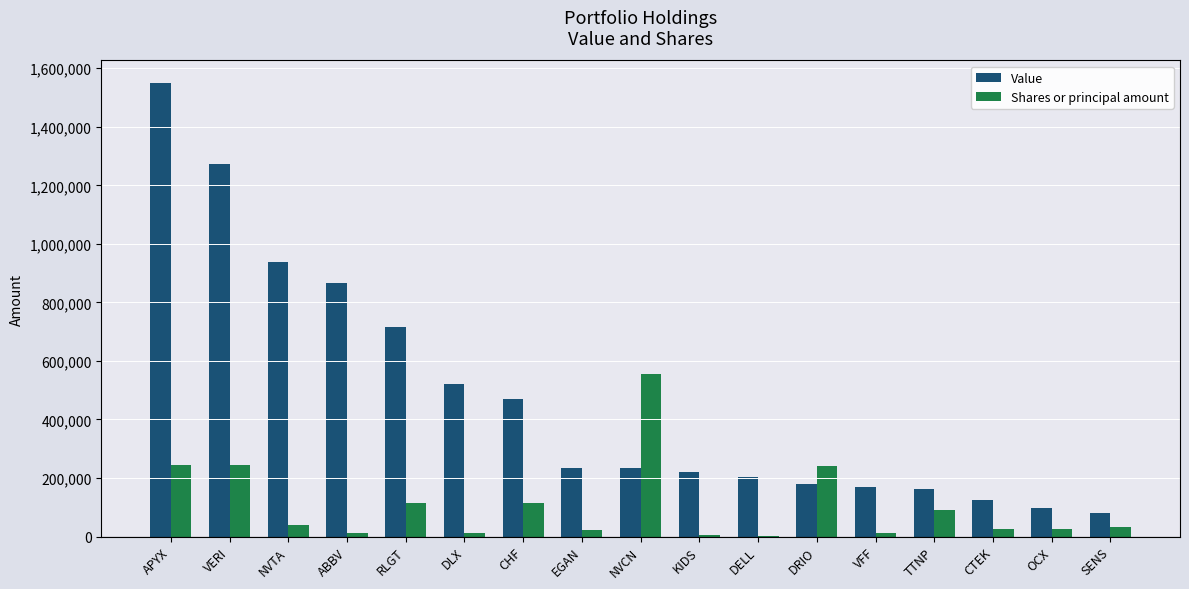

Is it true that Shares or principal amount equals 90838 at TTNP?

True